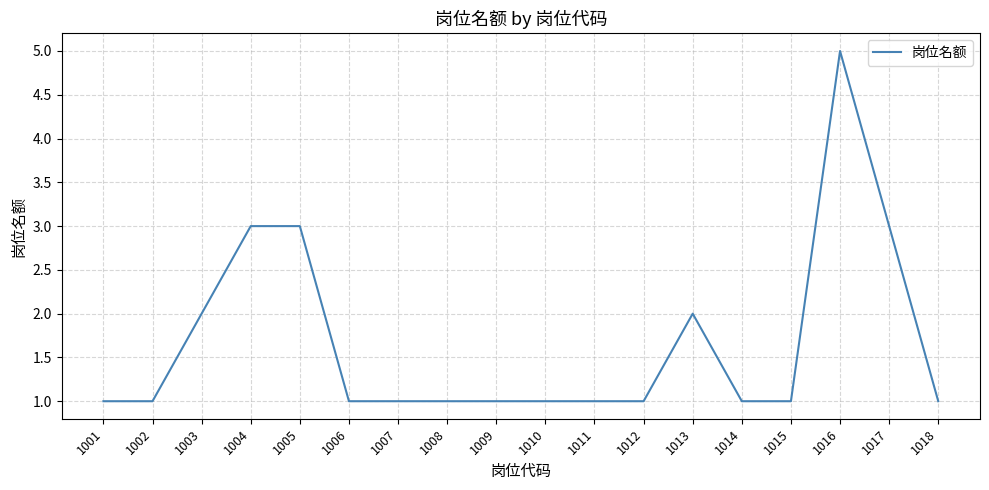

True or false: the data shows 4 at 1005.

False